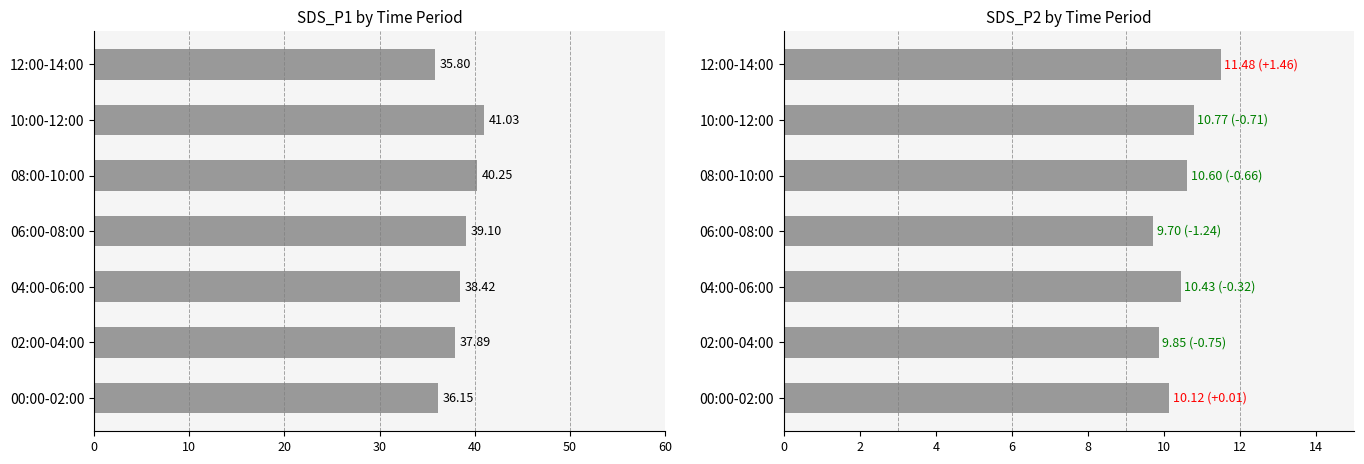

At how many categories does at least one series exceed 17?

7